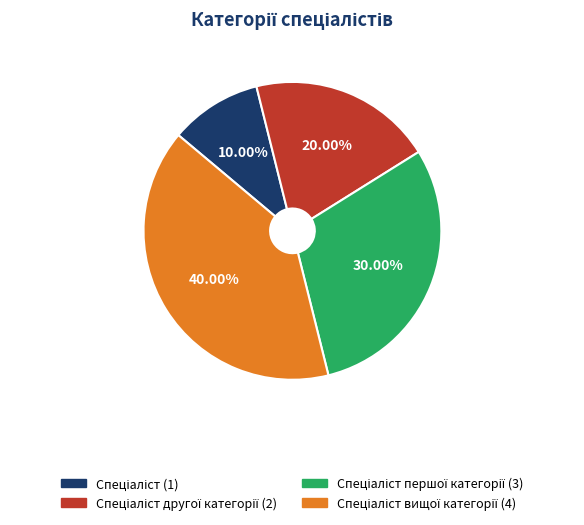

Does any single category account for the majority?

No